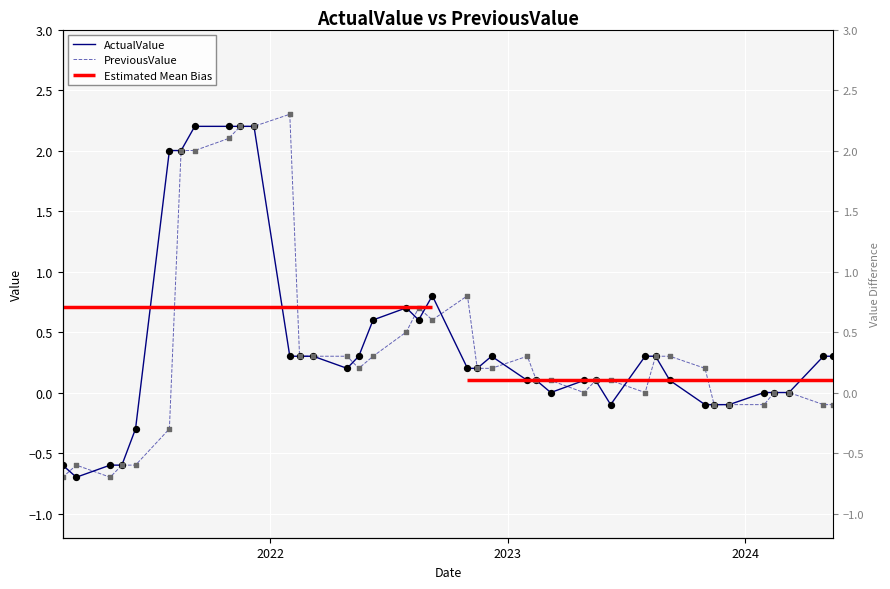

Which series has the widest spread of Y values?

PreviousValue